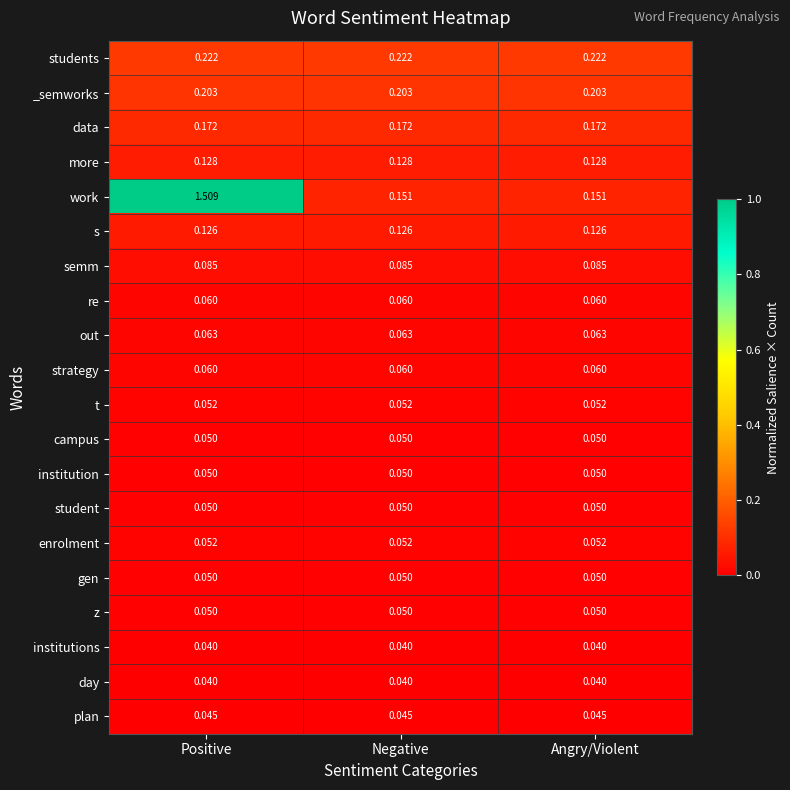

Which category has the highest value across all series?

Positive